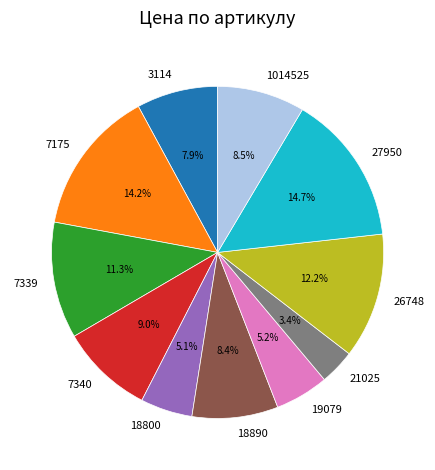

Which category has the smallest portion of the pie?

21025